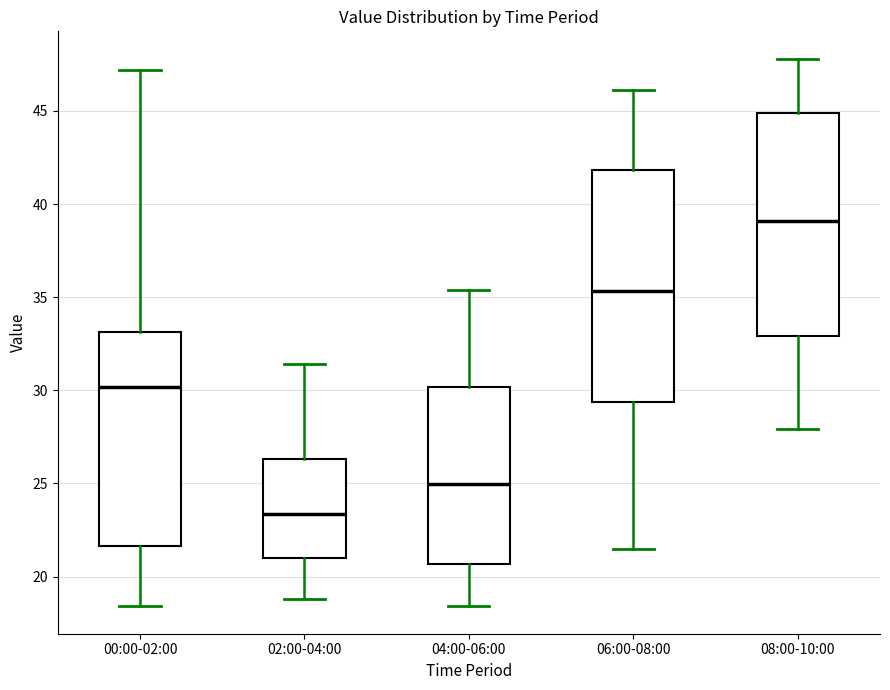

Where does the lower whisker of the box for 00:00-02:00 end on the y-axis? The values are not printed on the chart, so give them approximately, as read against the axis.

18.5